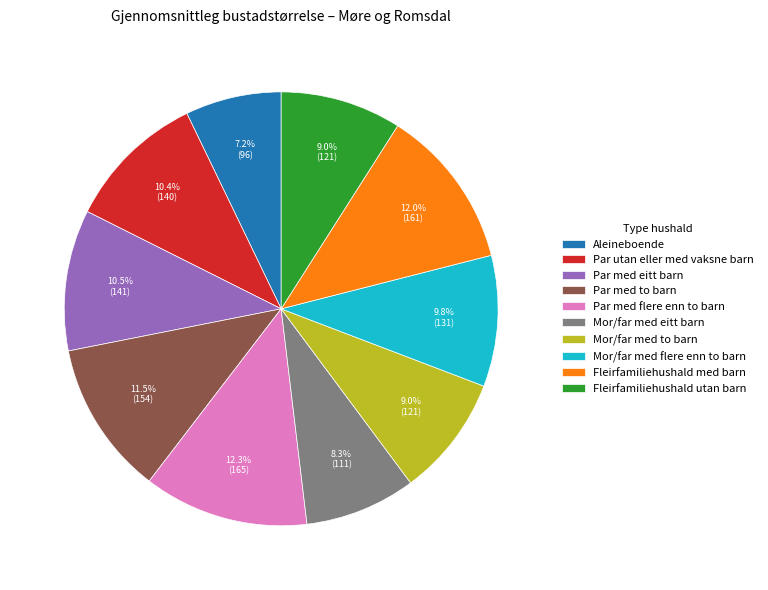

To the nearest percent, what is the combined percentage of Mor/far med eitt barn and Fleirfamiliehushald utan barn?

17%